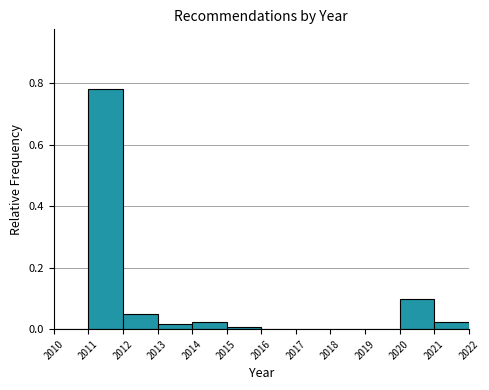

Which range on the x-axis has the tallest bar?

2011 to 2012